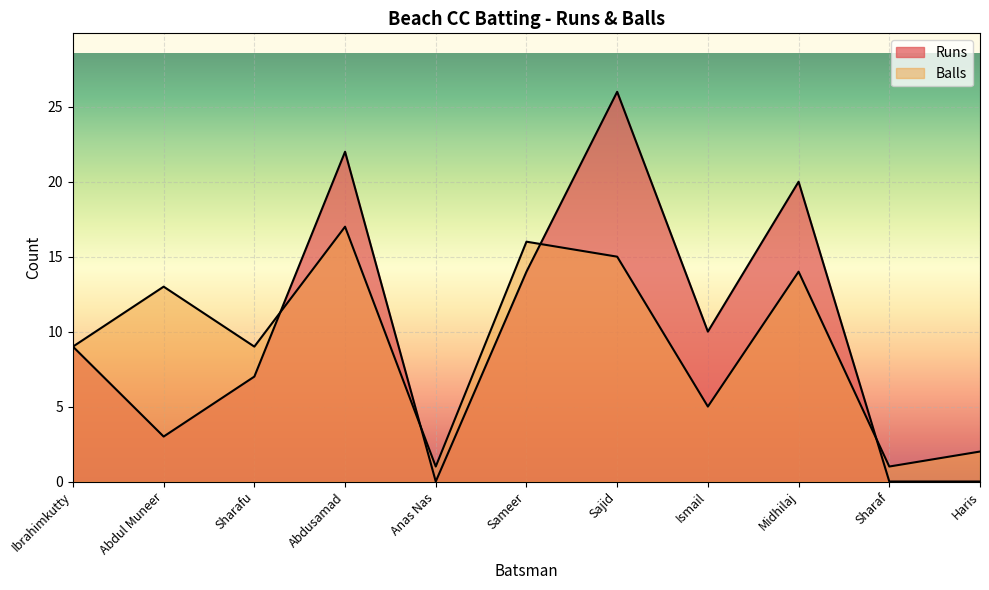

What value does the Runs series have at Abdul Muneer?

3